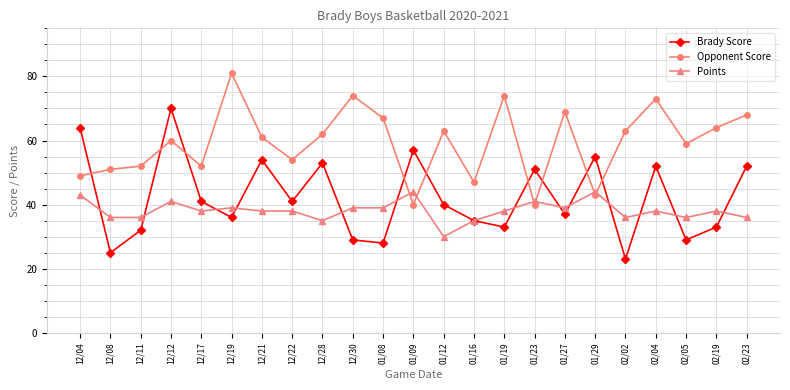

The Brady Score series shows 19 at 01/09. True or false?

False